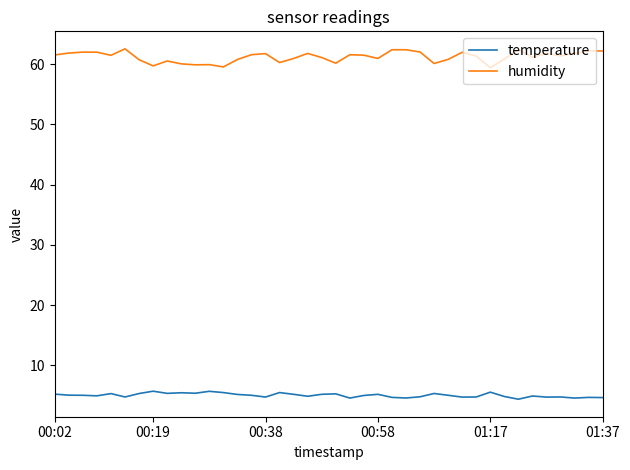

Rank the series by their average value, from highest to lowest.

humidity, temperature